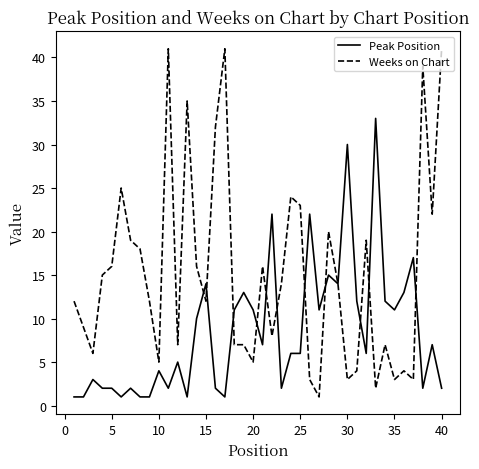

Which series has the widest spread of values?

Weeks on Chart